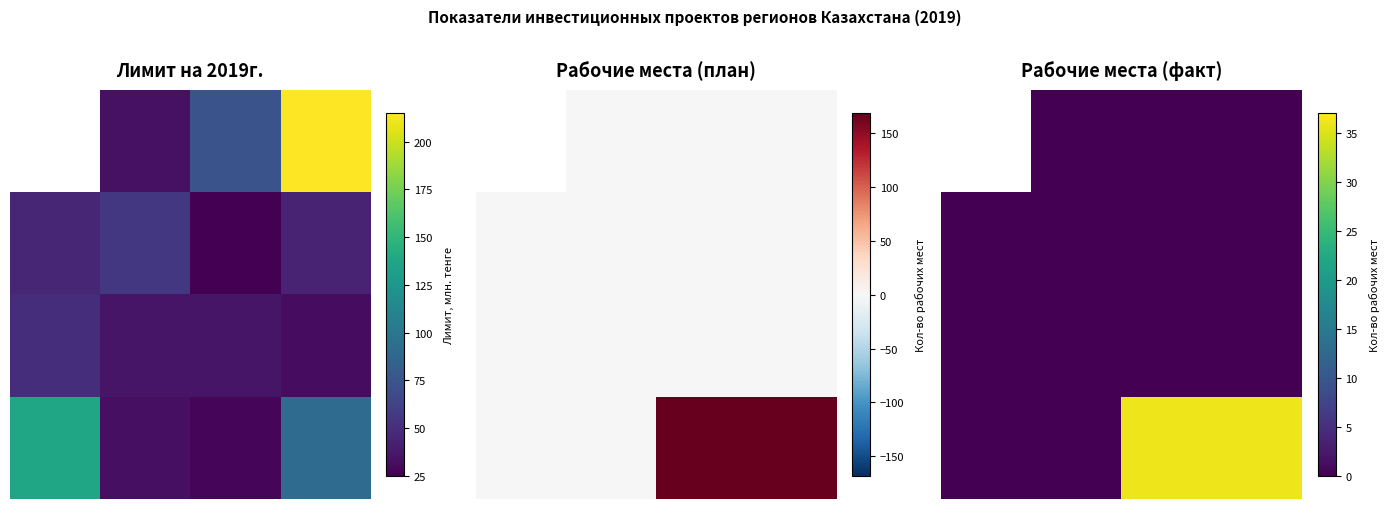

Read the 3.0 value at 3.0, to the nearest 5.

35